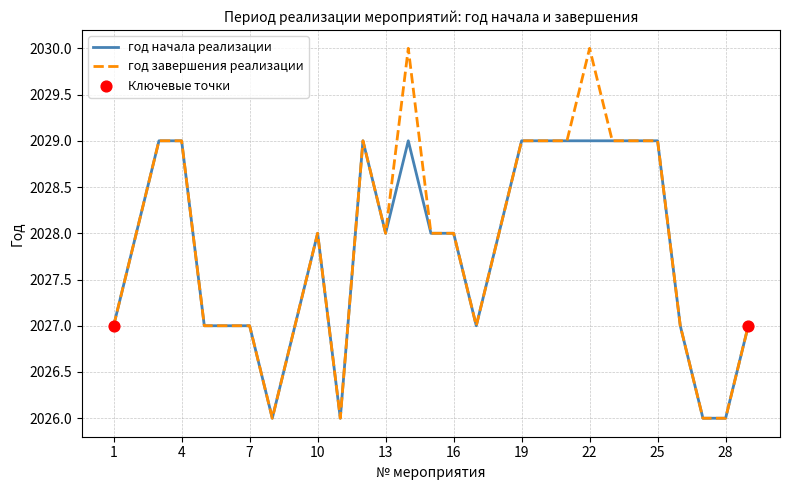

Which series has the largest range (max minus min)?

год завершения реализации